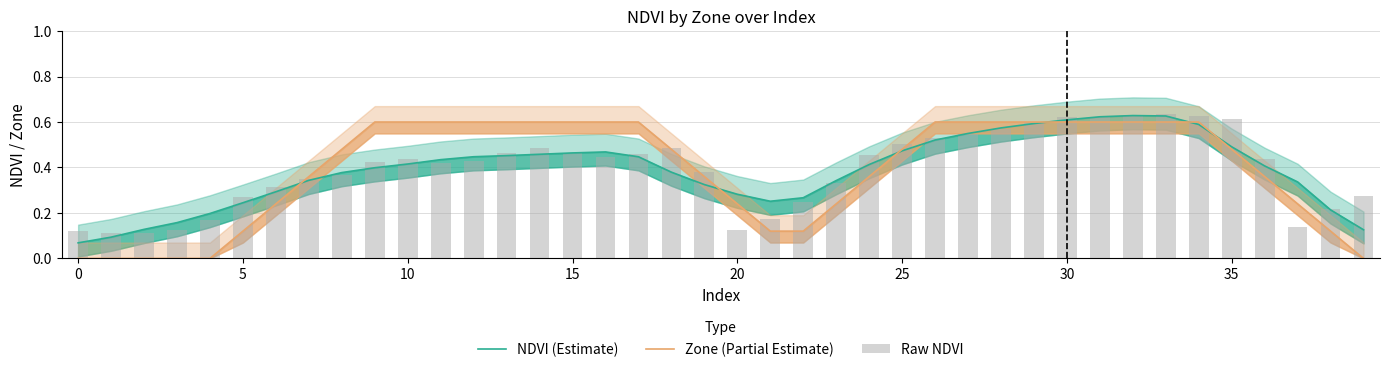

Which has a higher value, 19 or 28?

28